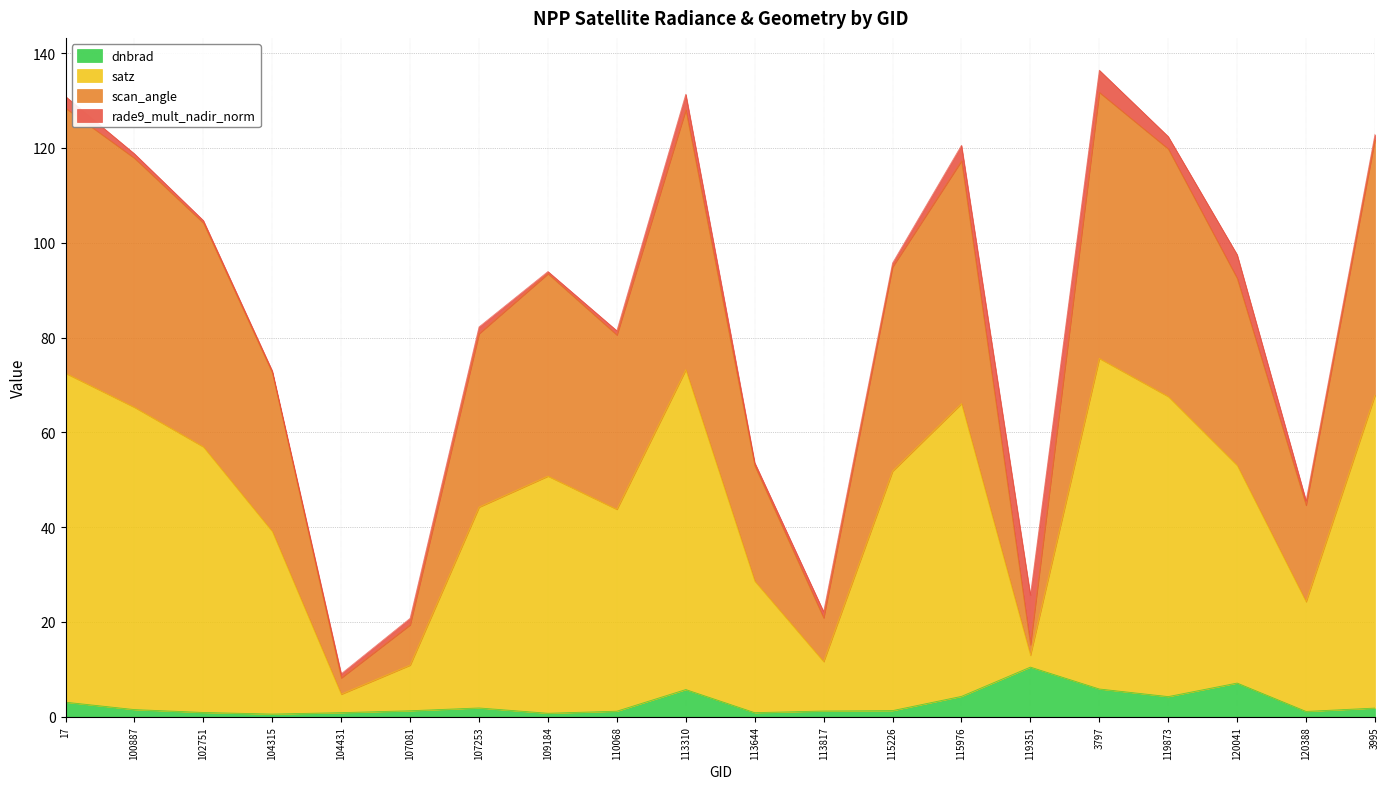

What is the total value across all series at 113310?

131.3